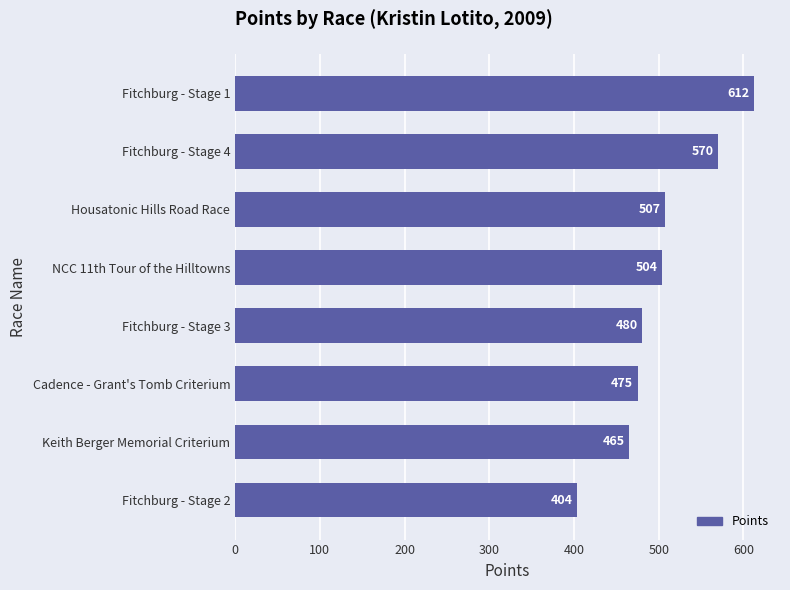

What is the difference between the second highest and minimum values?

166.0